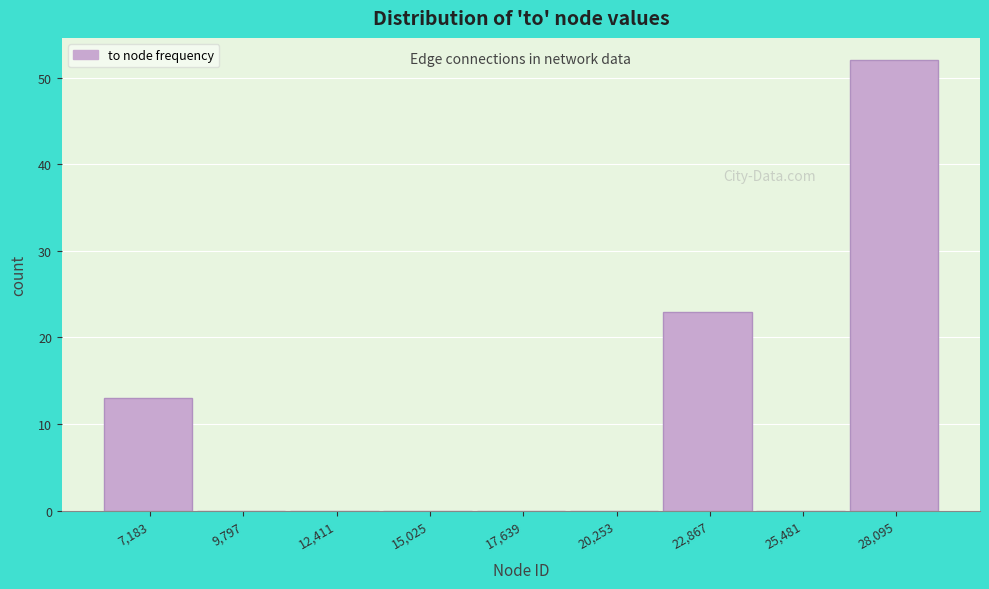

Reading left to right, list every bar in this chart as the range it spans on the x-axis followed by its height. Neither the bar edges nor the heights are printed on the chart, so give them approximately, as read against the axes.

6000 to 8500: 13
8500 to 11000: 0
11000 to 13500: 0
13500 to 16500: 0
16500 to 19000: 0
19000 to 21500: 0
21500 to 24000: 23
24000 to 27000: 0
27000 to 29500: 52